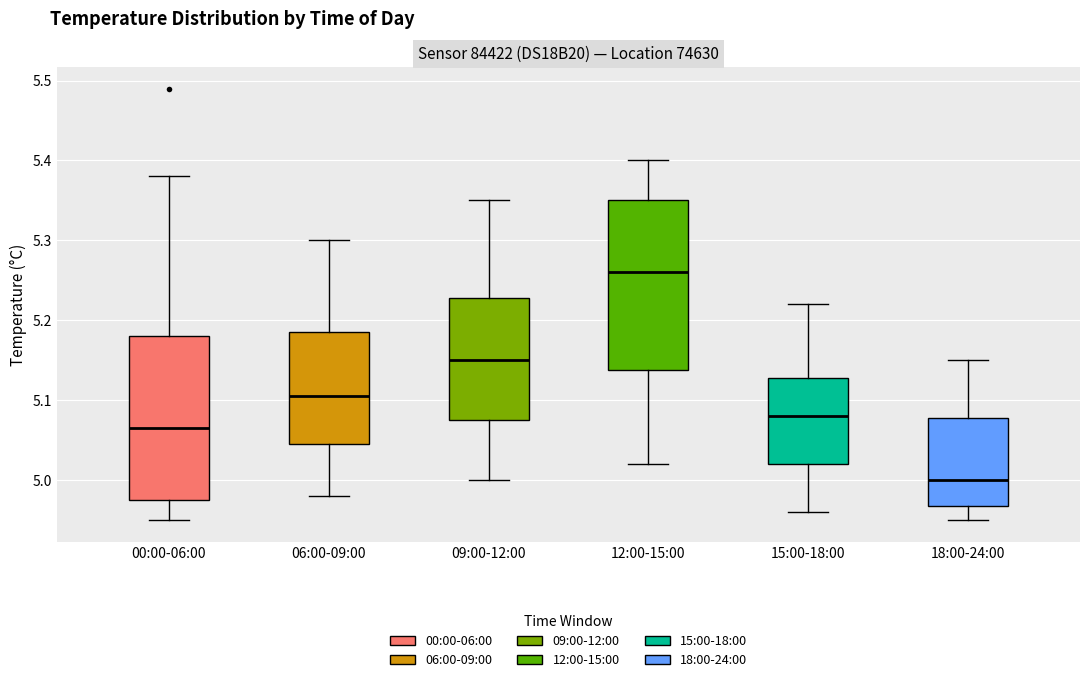

Where does the median line of the box for 12:00-15:00 sit on the y-axis? The values are not printed on the chart, so give them approximately, as read against the axis.

5.26